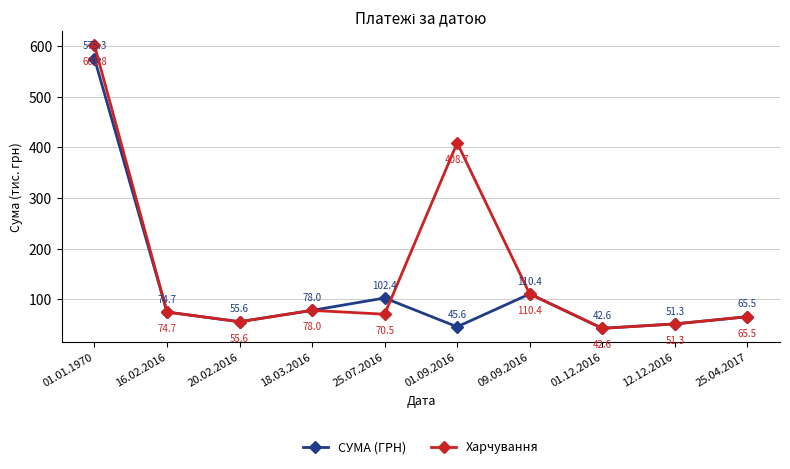

Rank the categories by Харчування value from highest to lowest.

01.01.1970, 01.09.2016, 09.09.2016, 18.03.2016, 16.02.2016, 25.07.2016, 25.04.2017, 20.02.2016, 12.12.2016, 01.12.2016